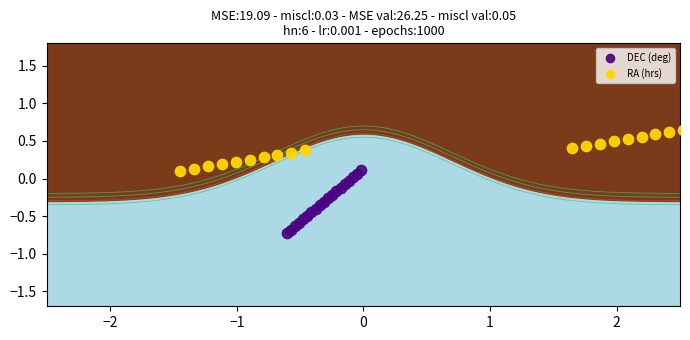

Which series has the widest spread of Y values?

DEC (deg)